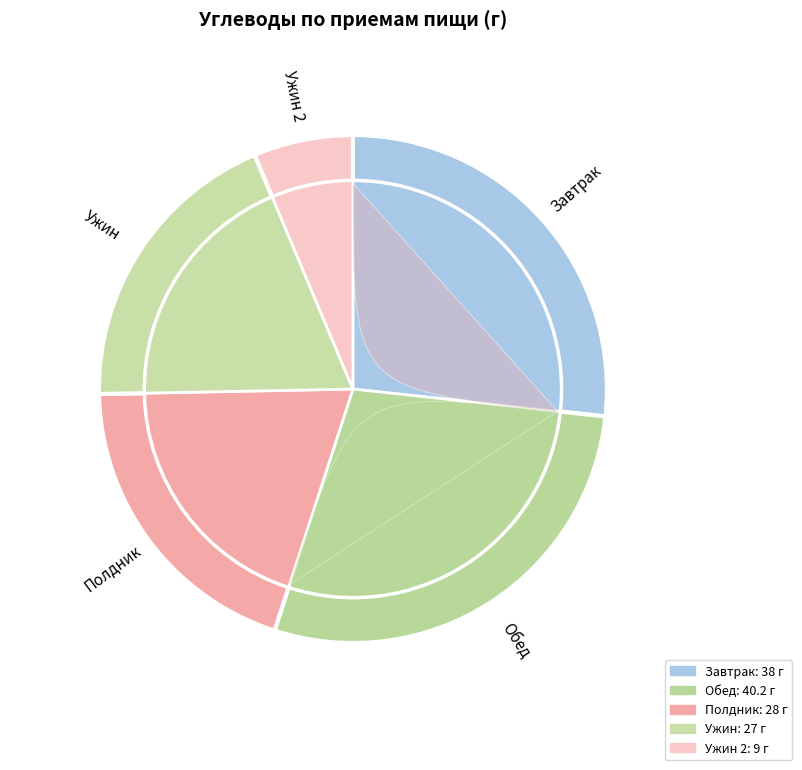

Is there a majority slice in this chart?

No